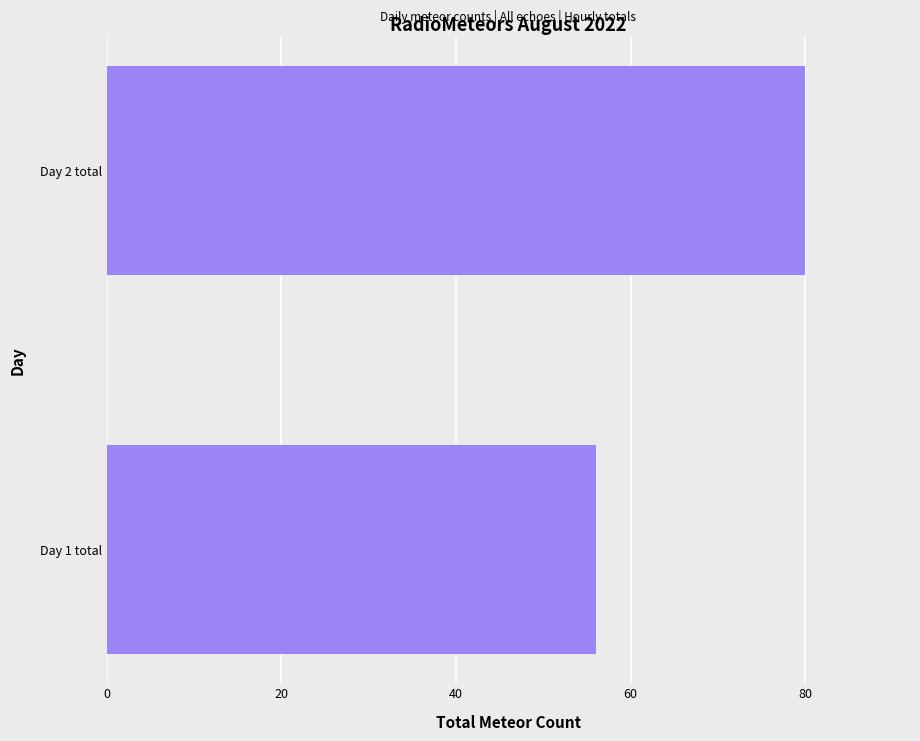

What is the greatest value displayed?

80